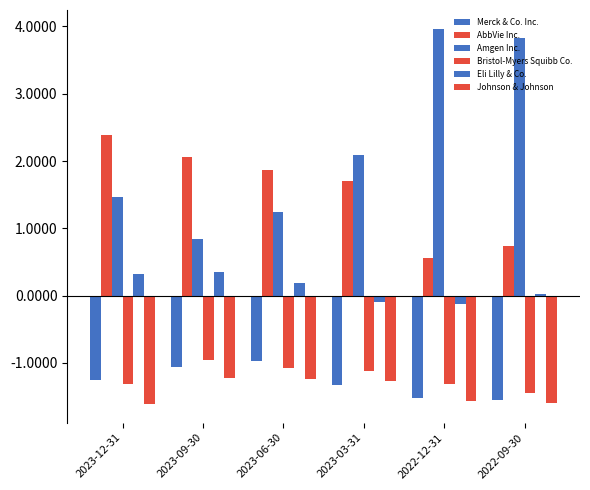

How many series are shown in this chart?

6